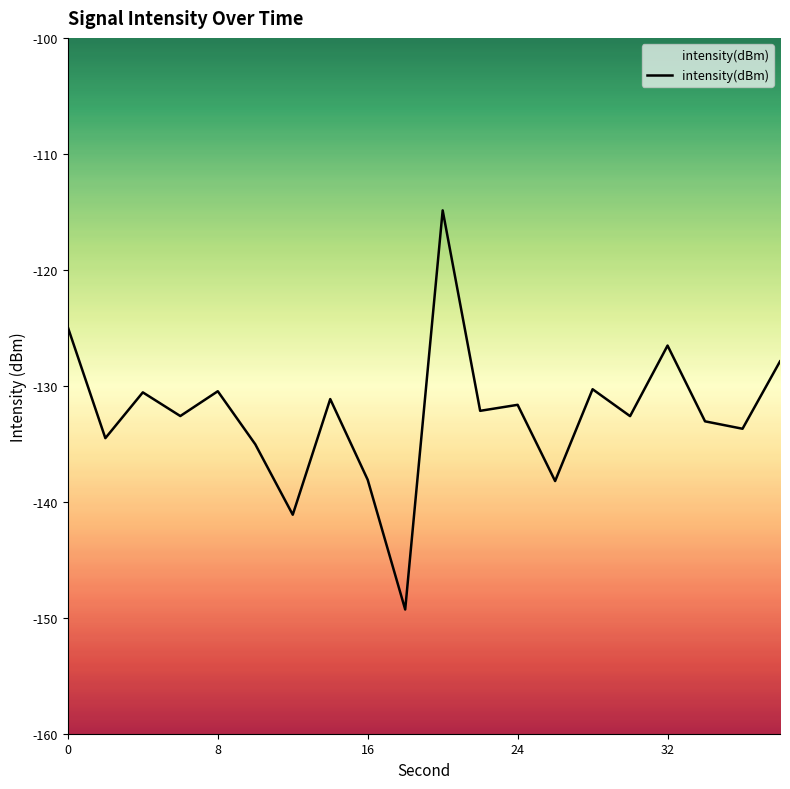

Which label corresponds to the smallest value in the chart?

18